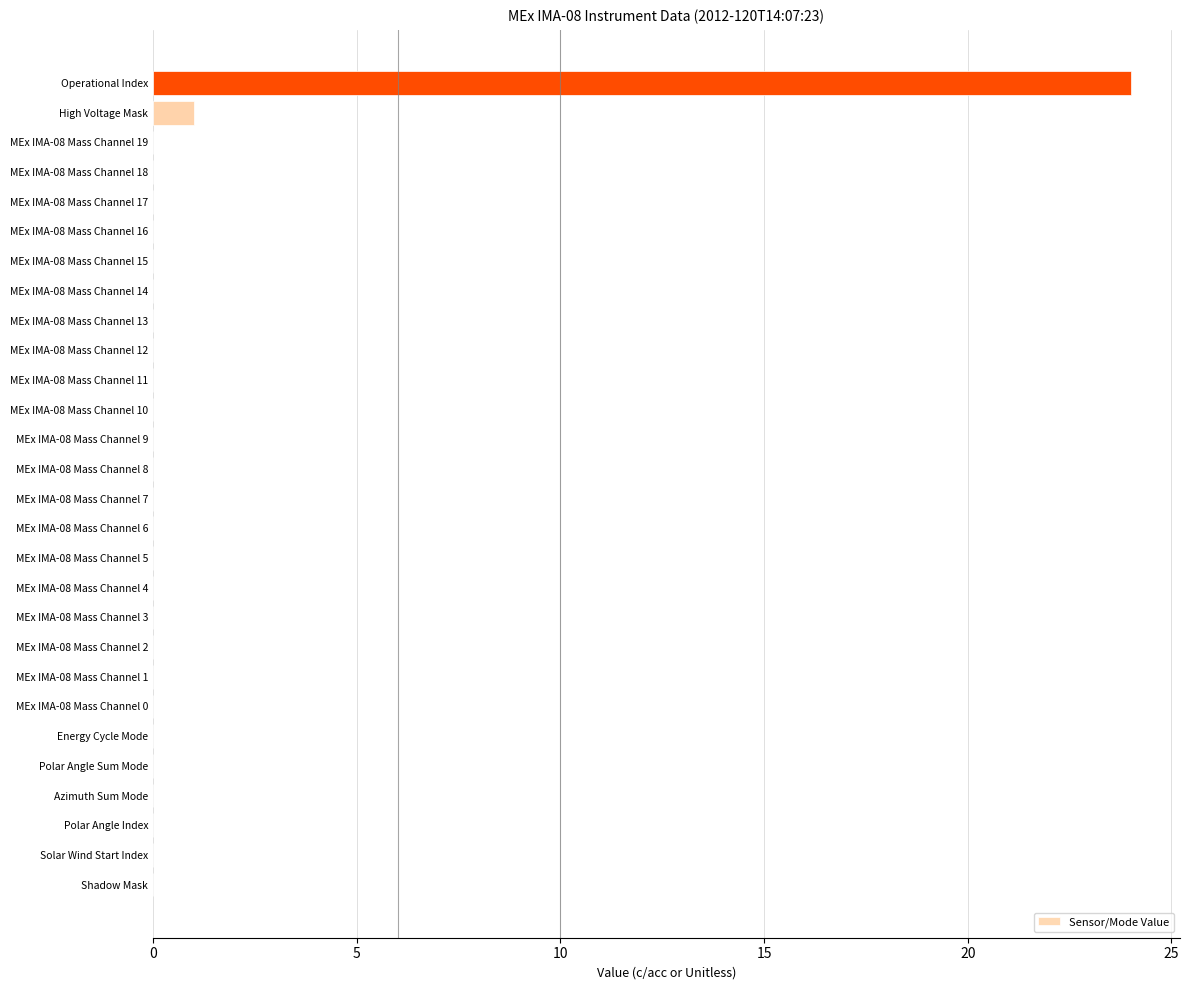

The chart shows a value of -14 at MEx IMA-08 Mass Channel 12. True or false?

False